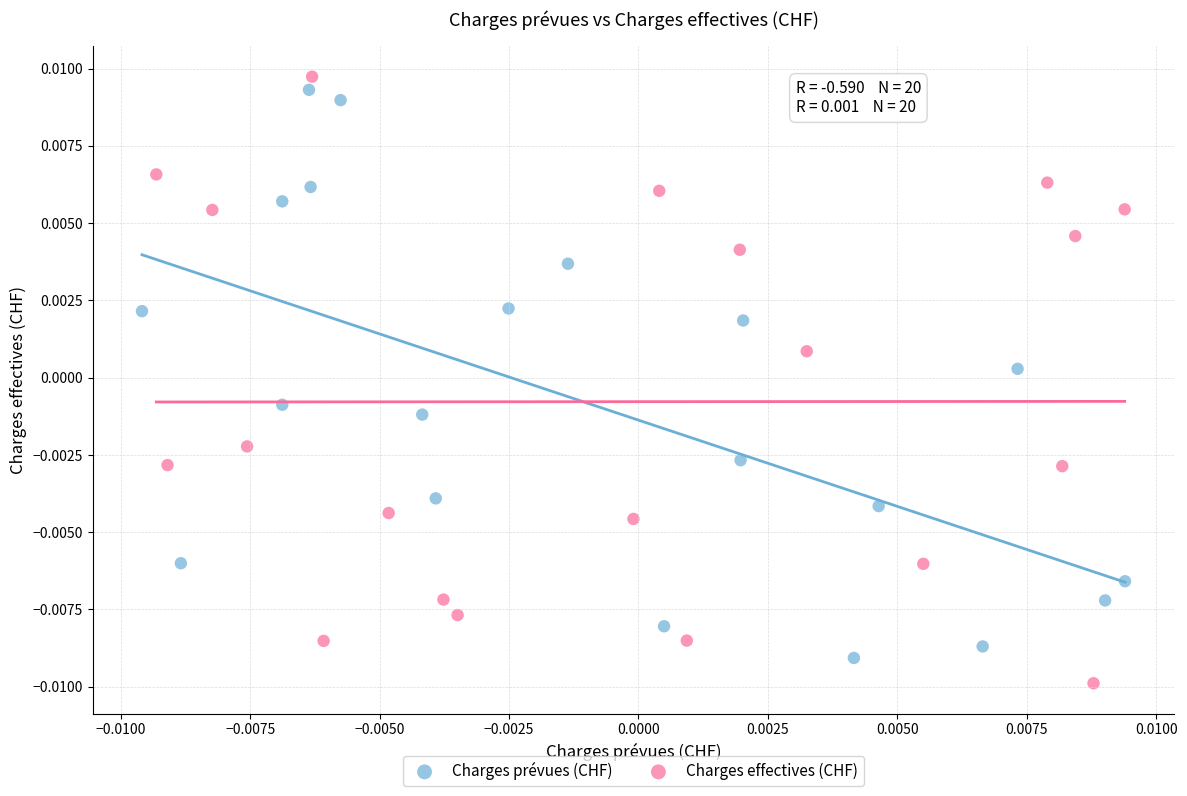

Which series contains the lowest Y value?

Charges effectives (CHF)